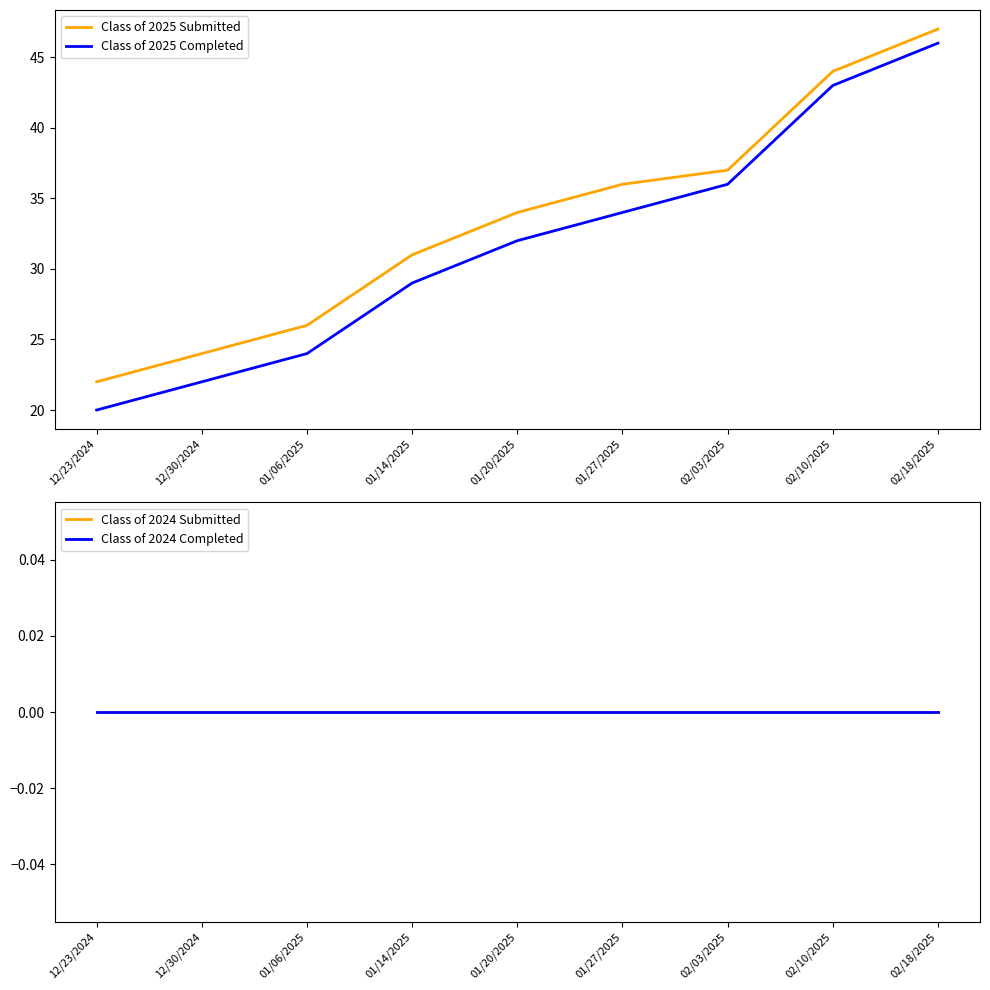

At which label is Class of 2024 Submitted closest to 0?

12/23/2024